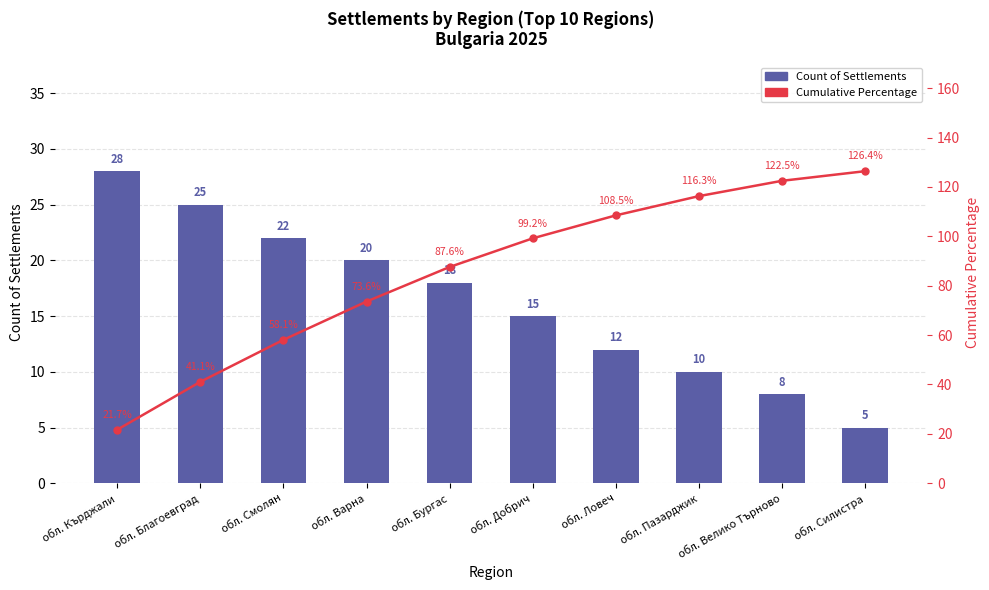

What is the approximate value of Count of Settlements at обл. Варна?

20.0